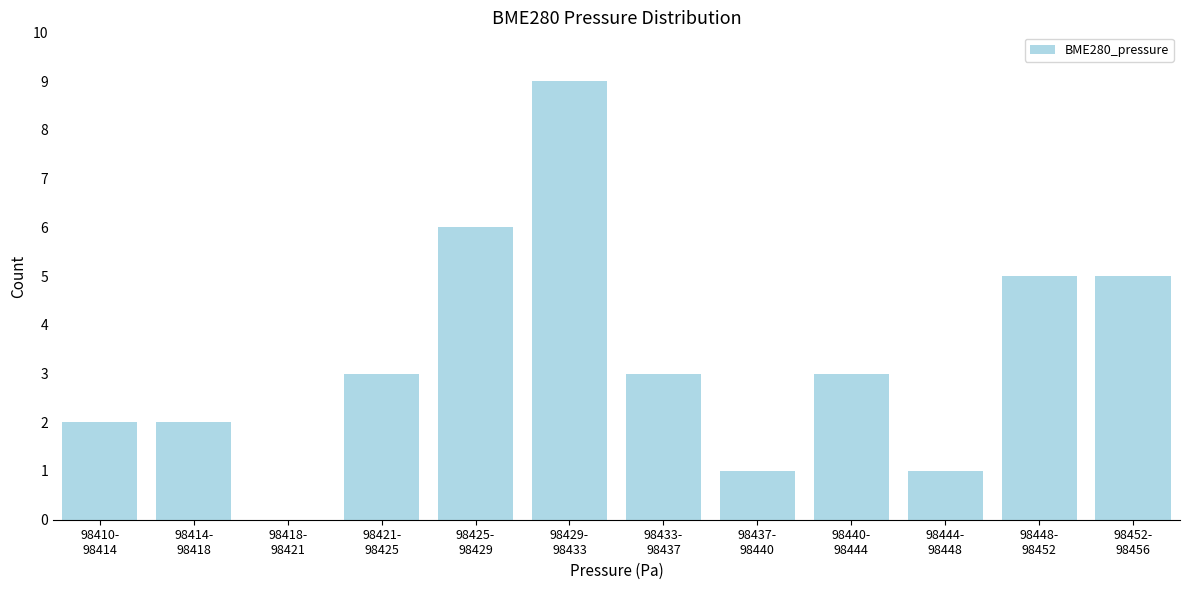

What is the sum of all values?

40